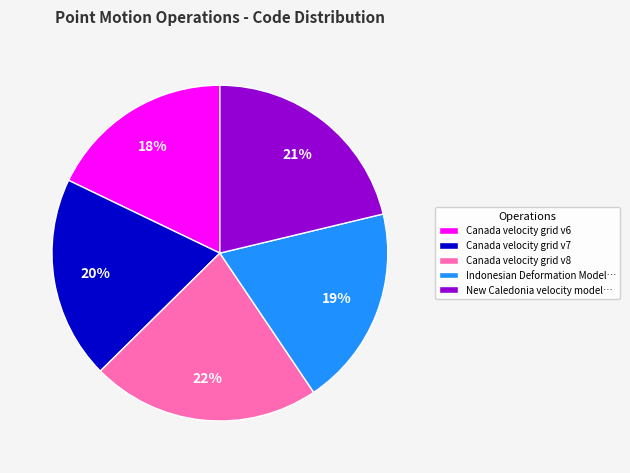

Do Canada velocity grid v7 and New Caledonia velocity model… together represent more than half of the pie?

No